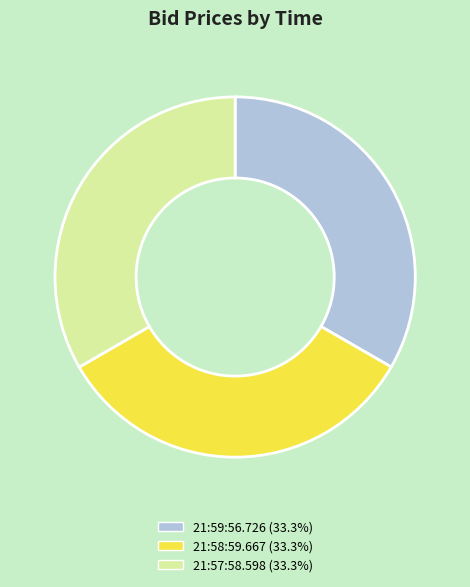

What is the ratio of the value at 21:59:56.726 to the value at 21:58:59.667?

1.0